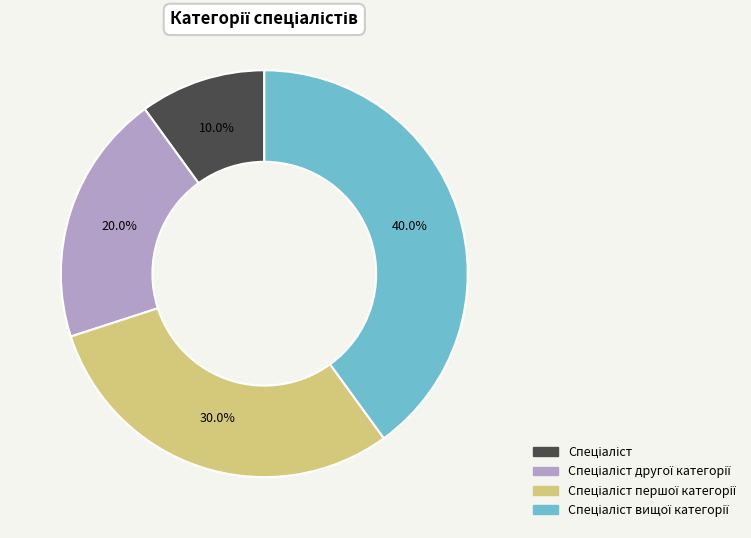

Is there any slice that represents more than half of the pie?

No